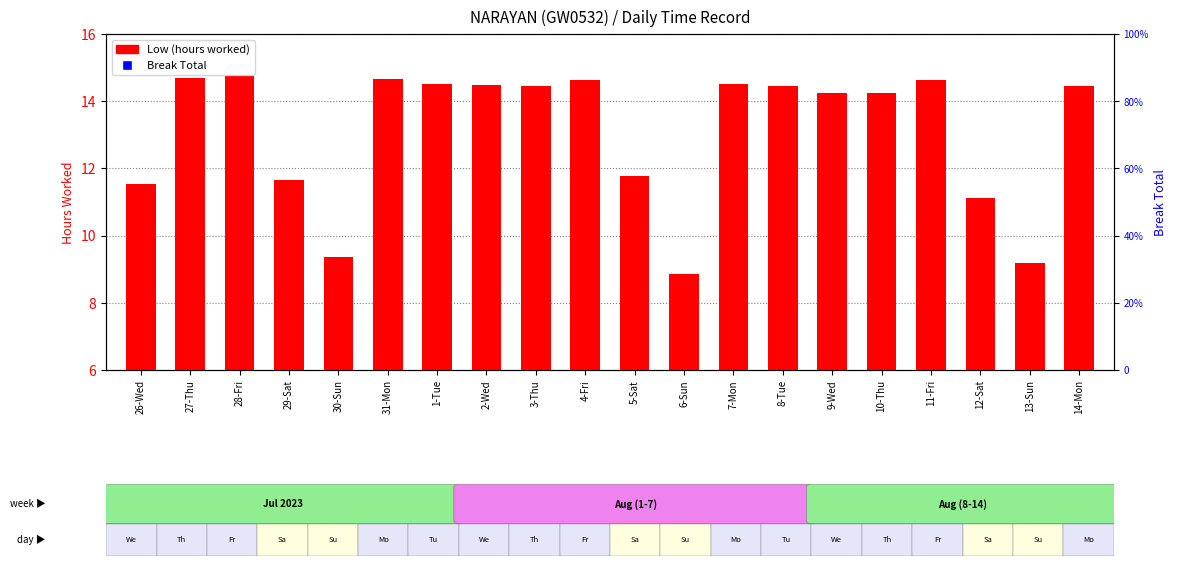

Which series contains the lowest Y value?

Low (Hours Worked)